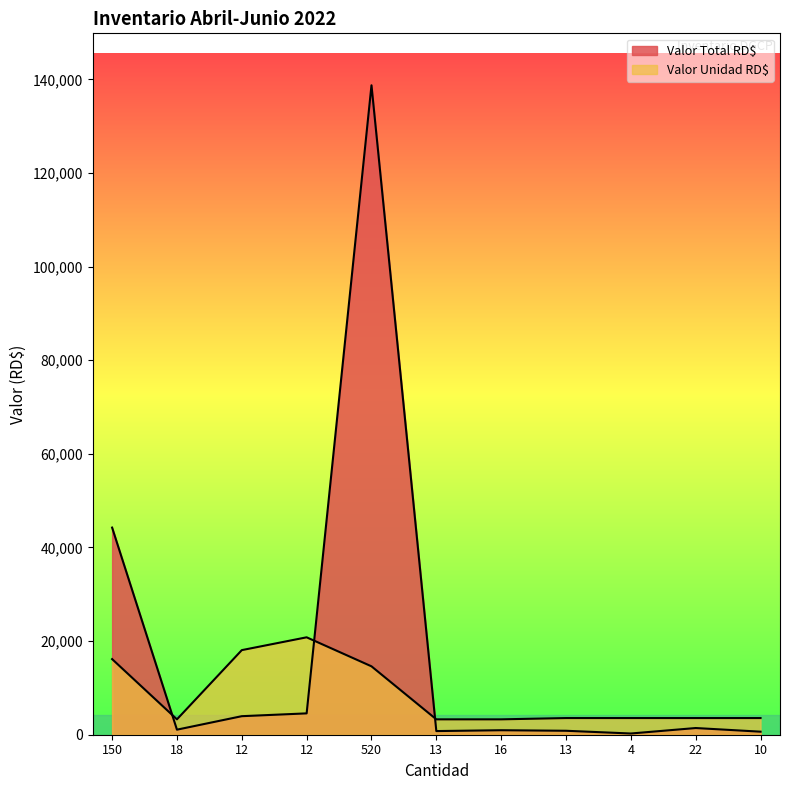

Which series has the largest total across all categories?

Valor Total RD$